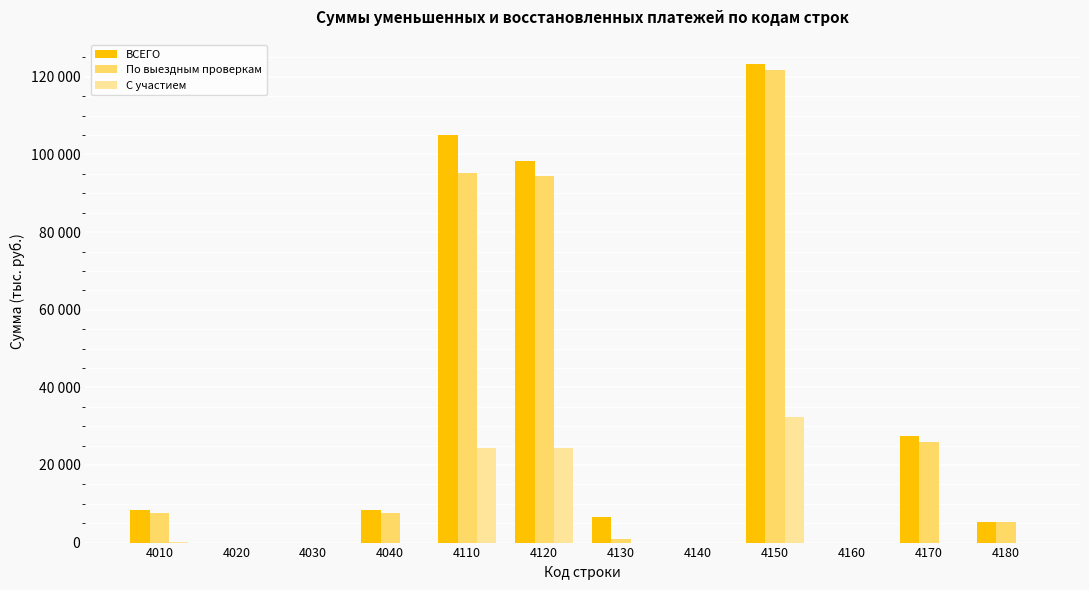

Rank the categories by ВСЕГО value from highest to lowest.

4150, 4110, 4120, 4170, 4010, 4040, 4130, 4180, 4020, 4030, 4140, 4160